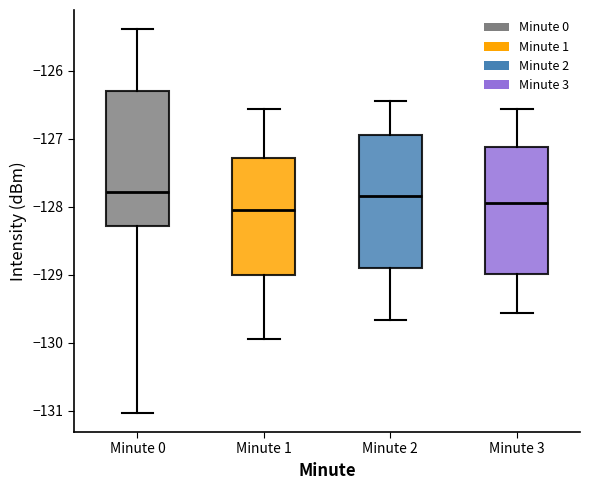

Which box has the lowest median line?

Minute 1